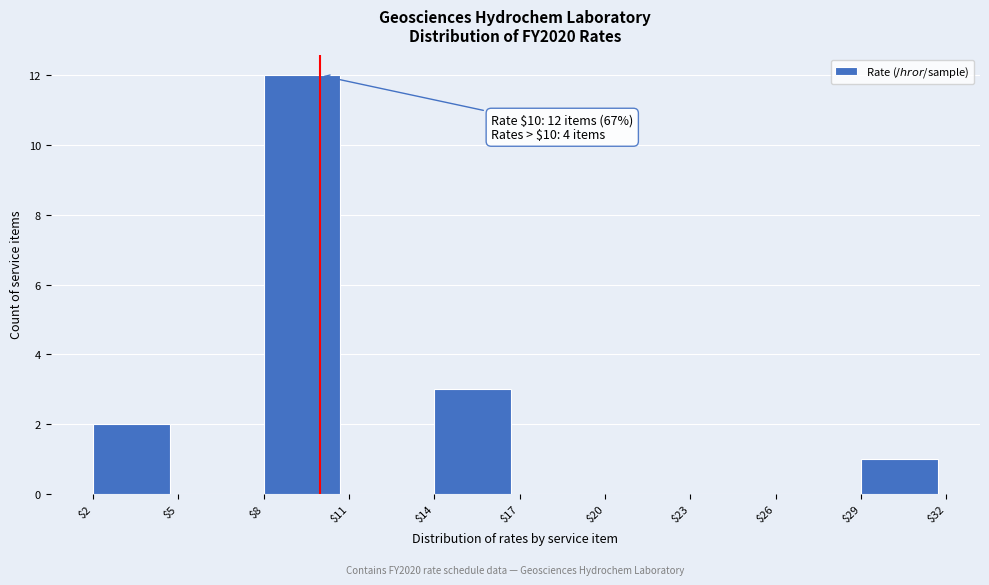

Over which range of the x-axis is the bar tallest?

$8 to $11